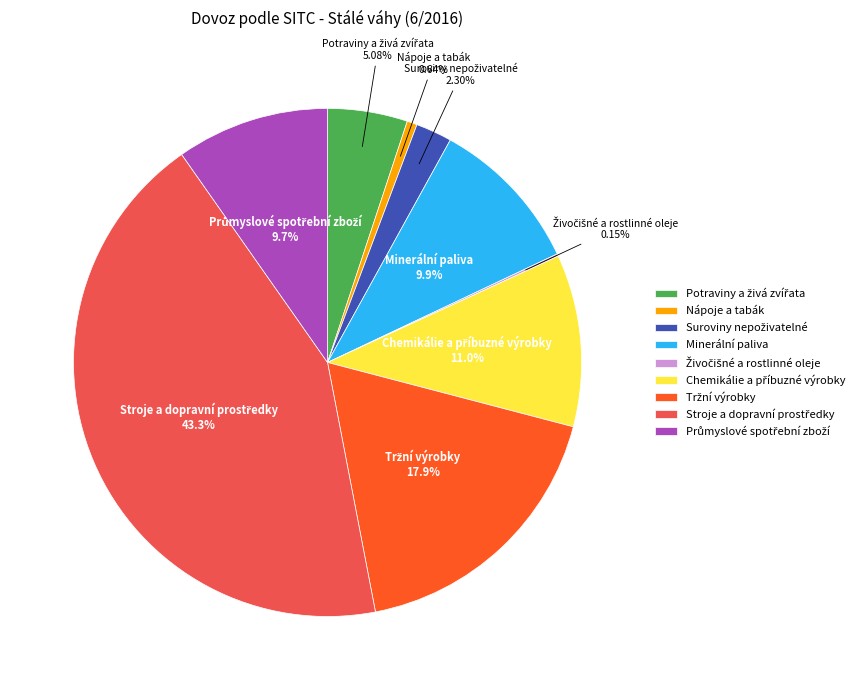

Does any single category account for the majority?

No